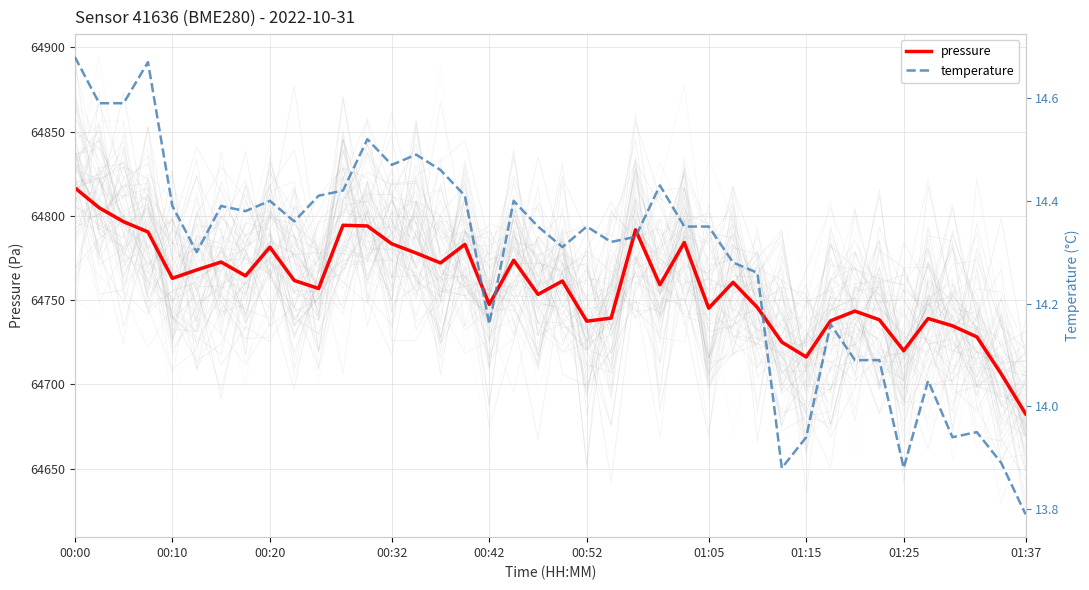

What is the value of the pressure point at the 31st from the left?

64716.2